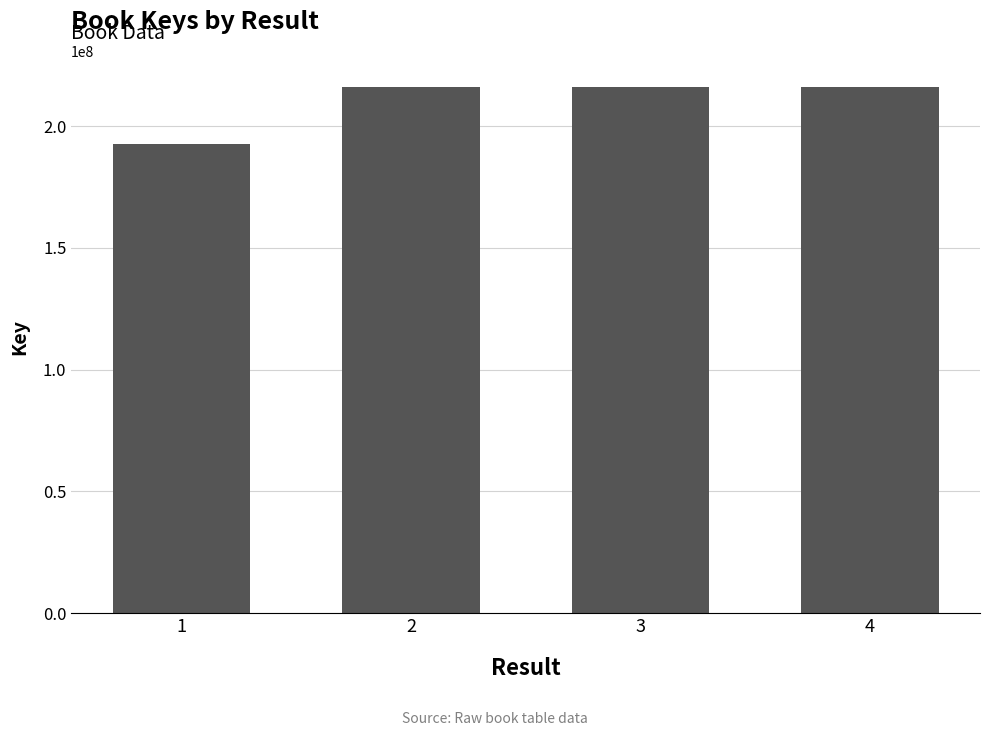

Where is the data nearest to the value 204353316?

2